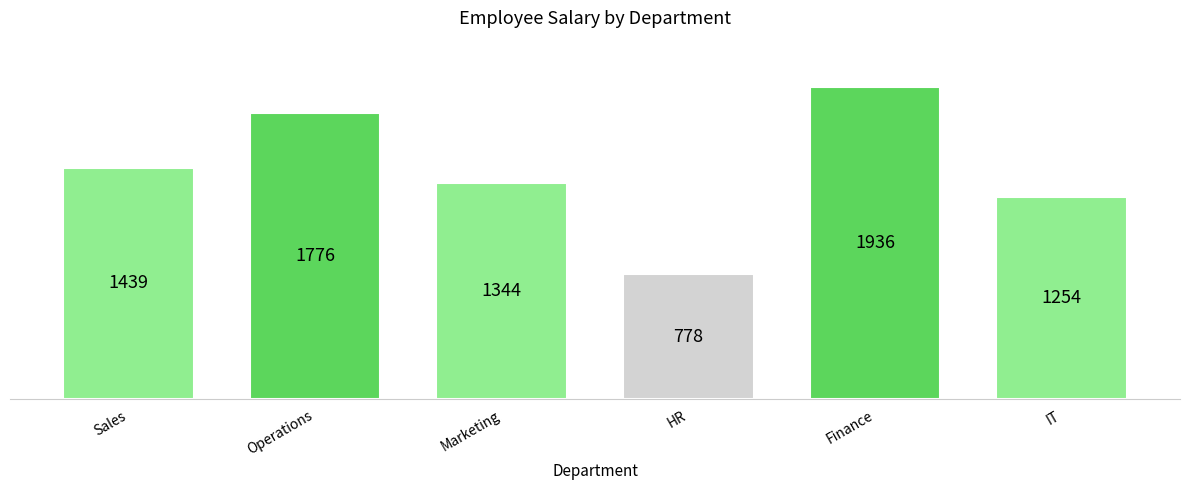

What is the value of the 6th bar from the left?

1254